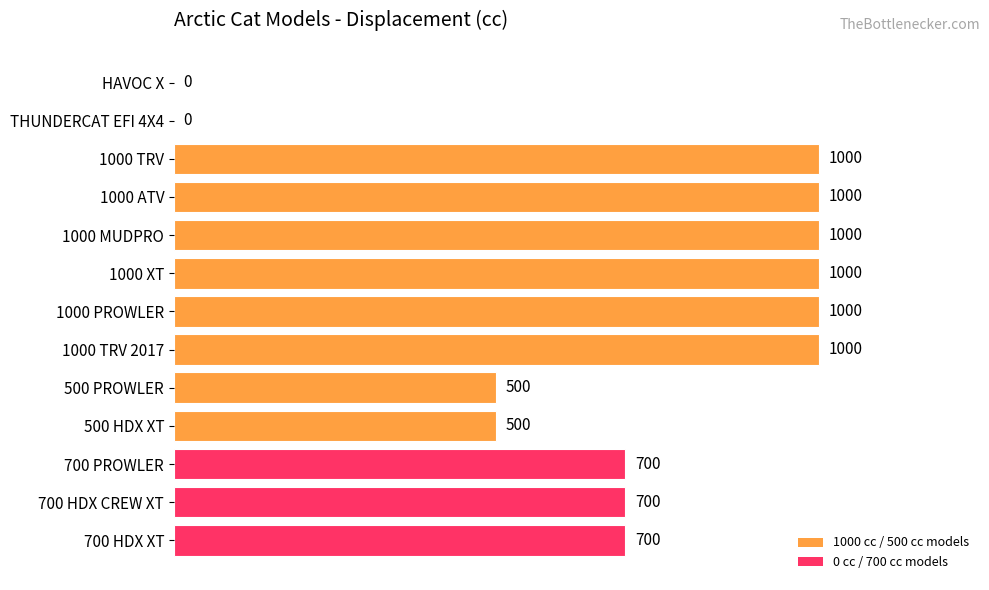

What is the sum of all values?

9100